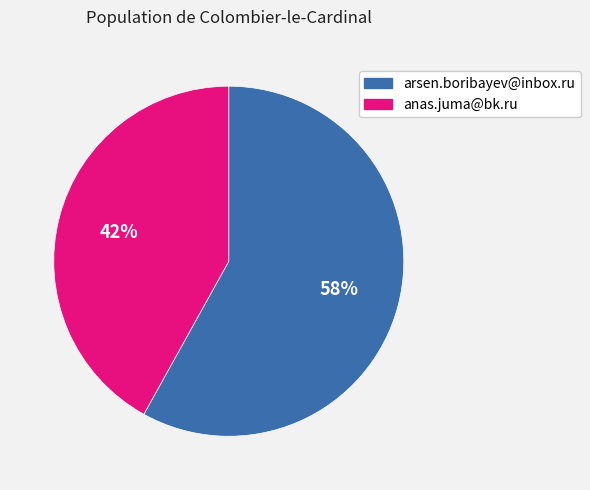

Does anas.juma@bk.ru represent more than half of the total?

No